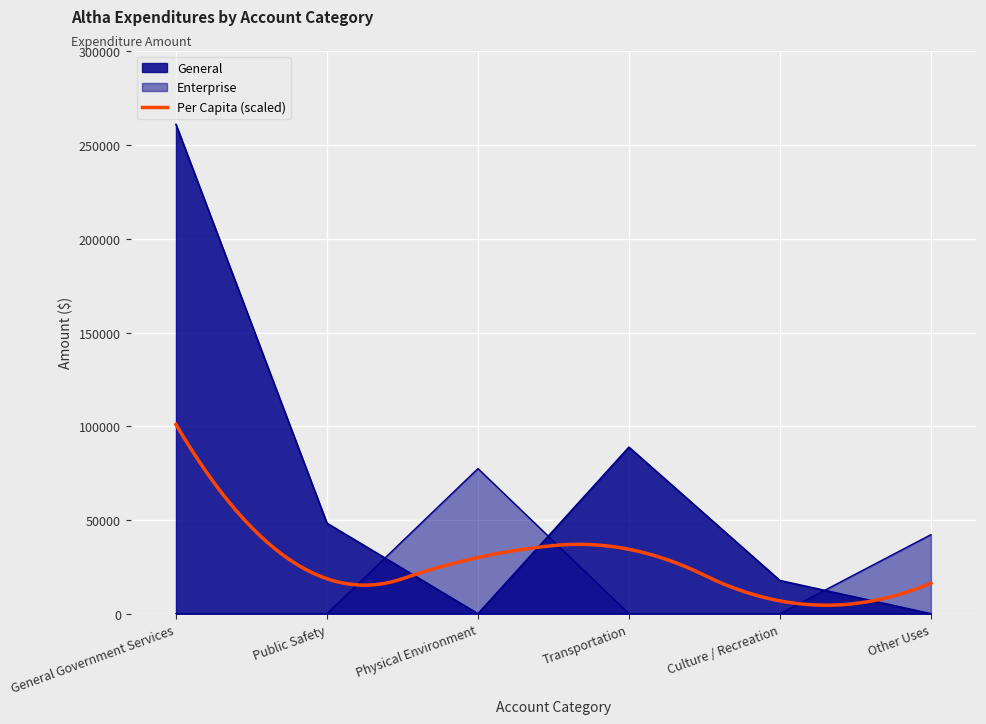

What is the difference between the highest and lowest values at Transportation?

88876